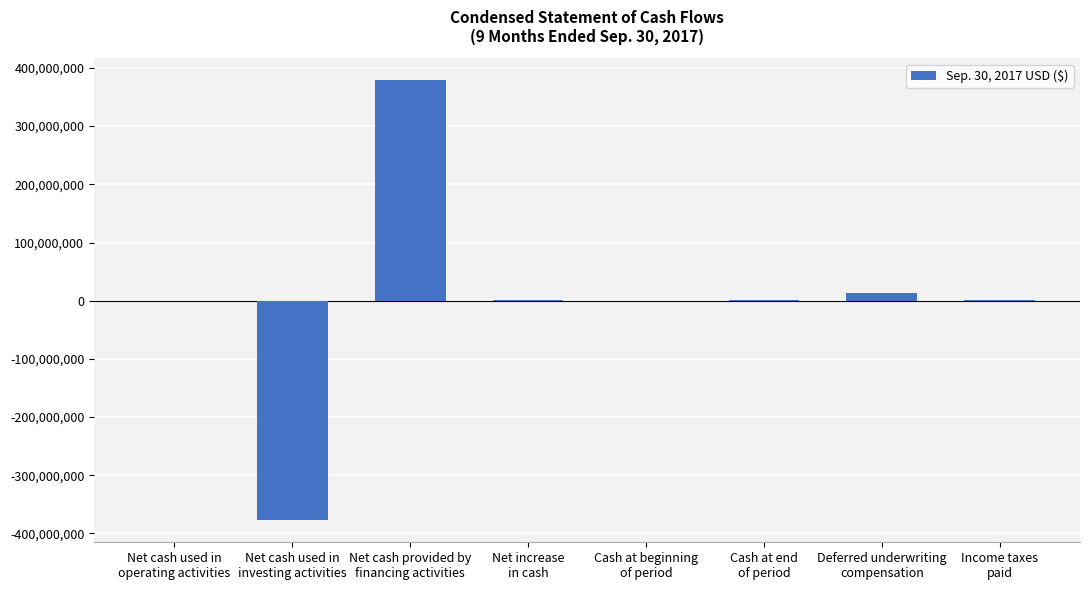

What is the sum of all values?

15255501